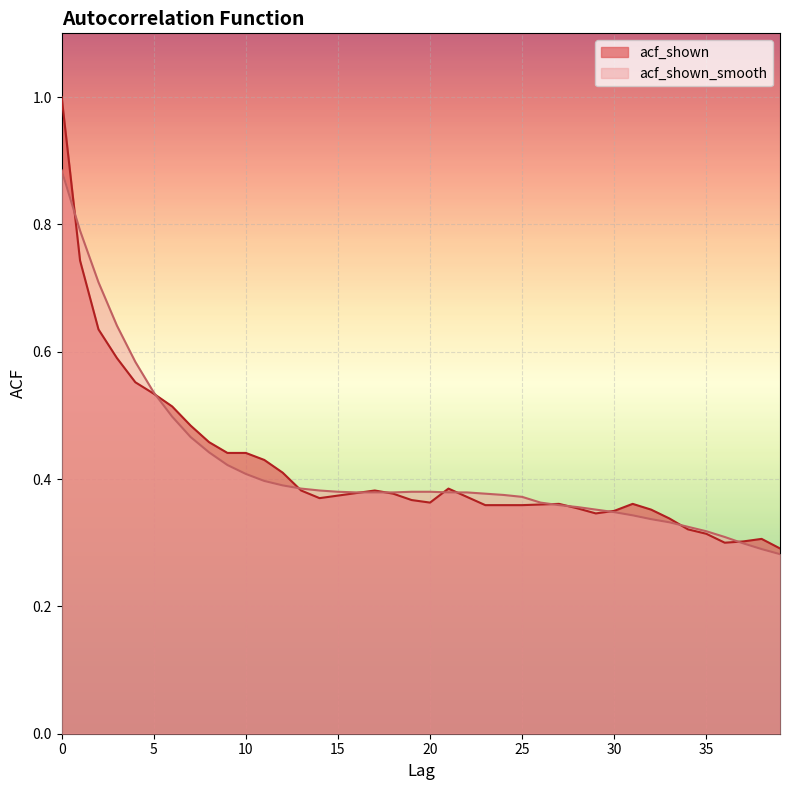

At which label does acf_shown reach its minimum?

39